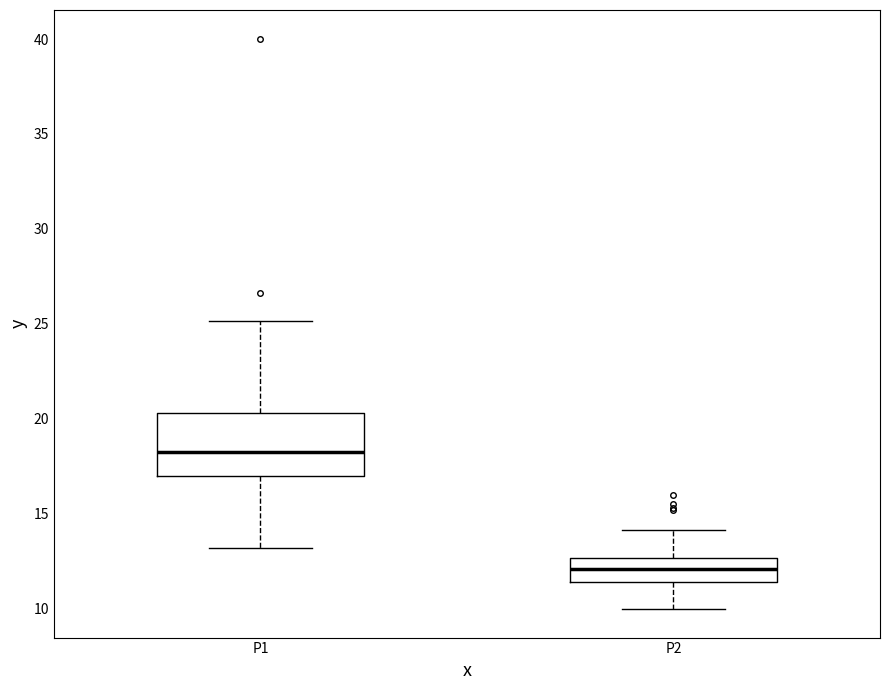

Which box has the lowest median line?

P2